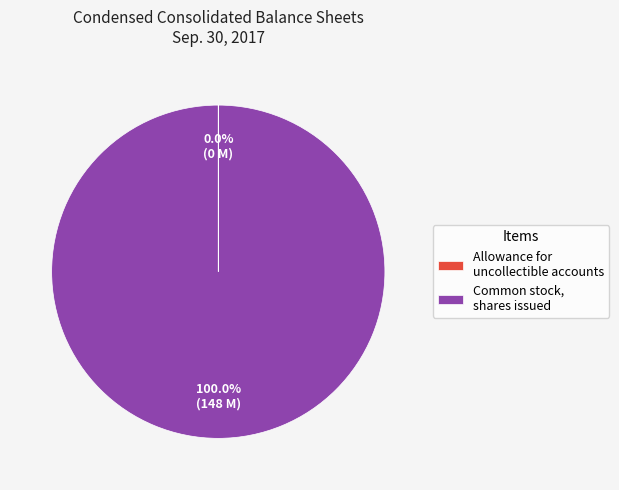

Which slice is the largest?

Common stock, shares issued